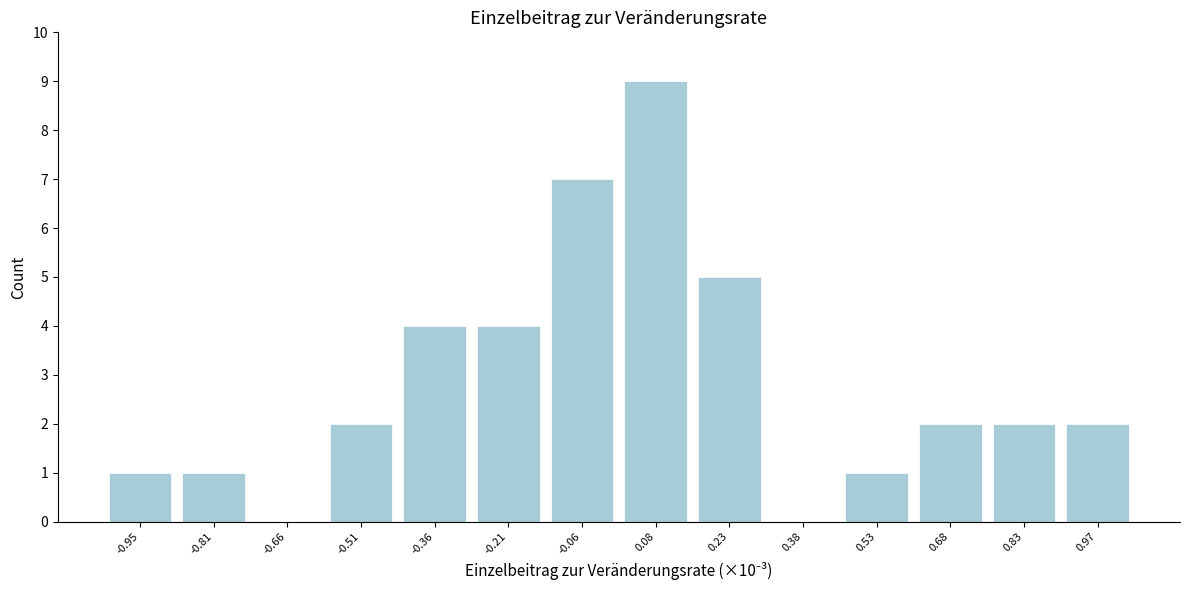

Reading left to right, transcribe this chart: for each bar, give the range it covers on the x-axis and its height. Neither the bar edges nor the heights are printed on the chart, so give them approximately, as read against the axes.

-1.02 to -0.88: 1
-0.88 to -0.74: 1
-0.74 to -0.58: 0
-0.58 to -0.44: 2
-0.44 to -0.28: 4
-0.28 to -0.14: 4
-0.14 to 0.02: 7
0.02 to 0.16: 9
0.16 to 0.30: 5
0.30 to 0.46: 0
0.46 to 0.60: 1
0.60 to 0.76: 2
0.76 to 0.90: 2
0.90 to 1.04: 2